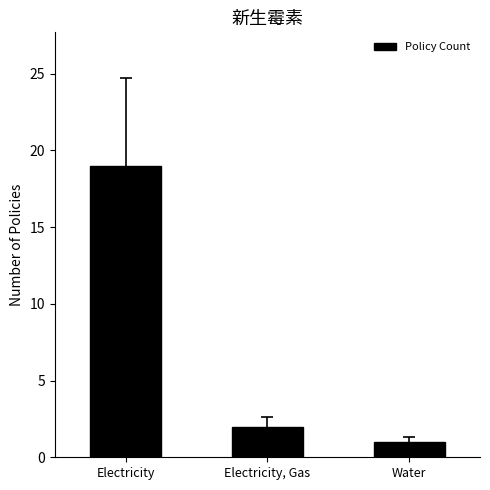

Is it true that the value at Water is 0?

False